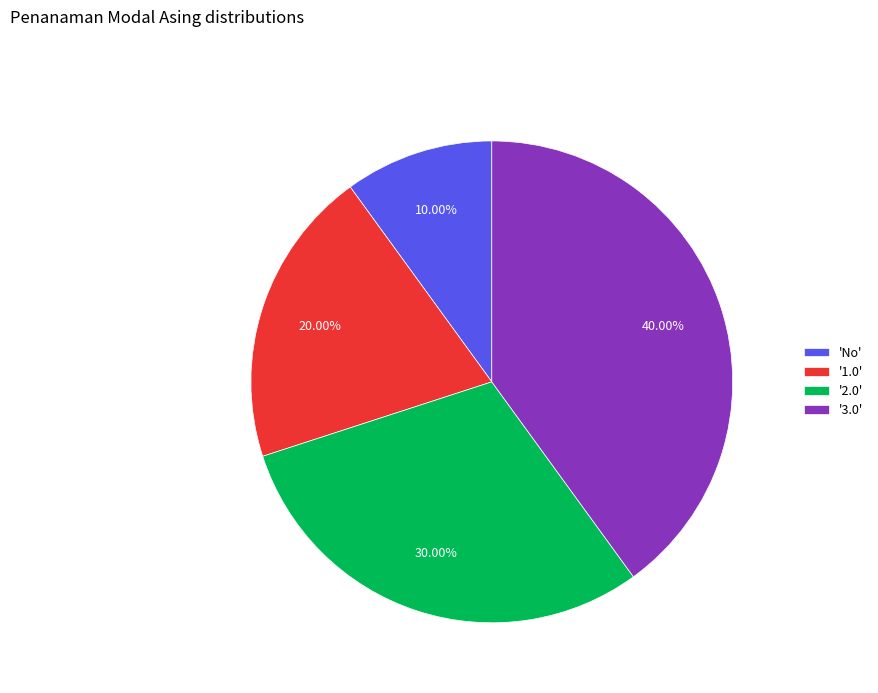

How many slices are in this pie chart?

4